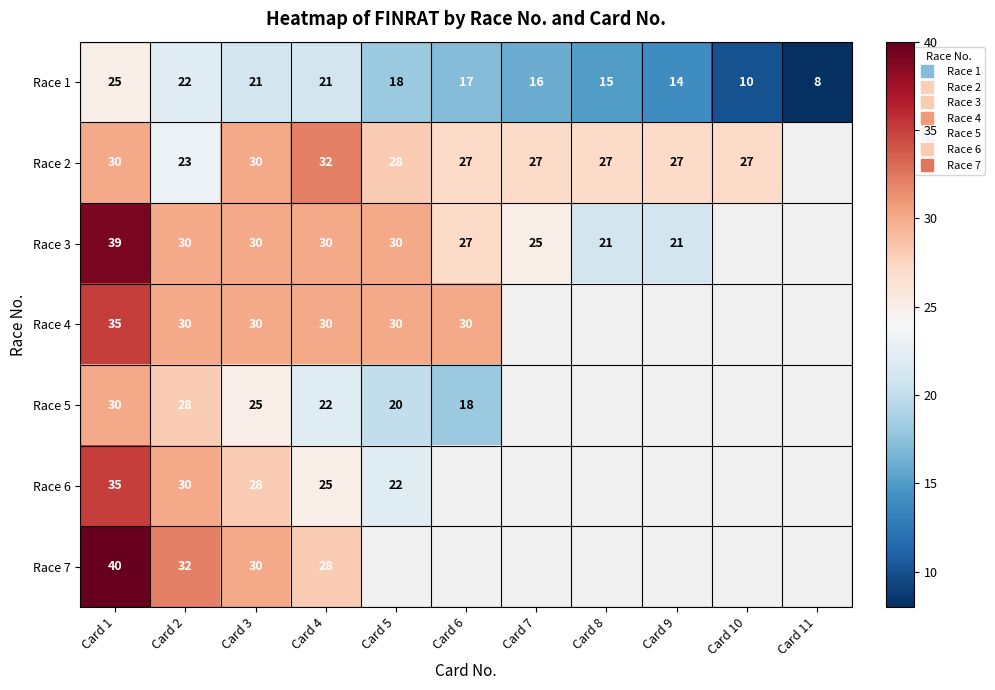

What is the difference between the Race 1 values at Card 9 and Card 6?

3.0